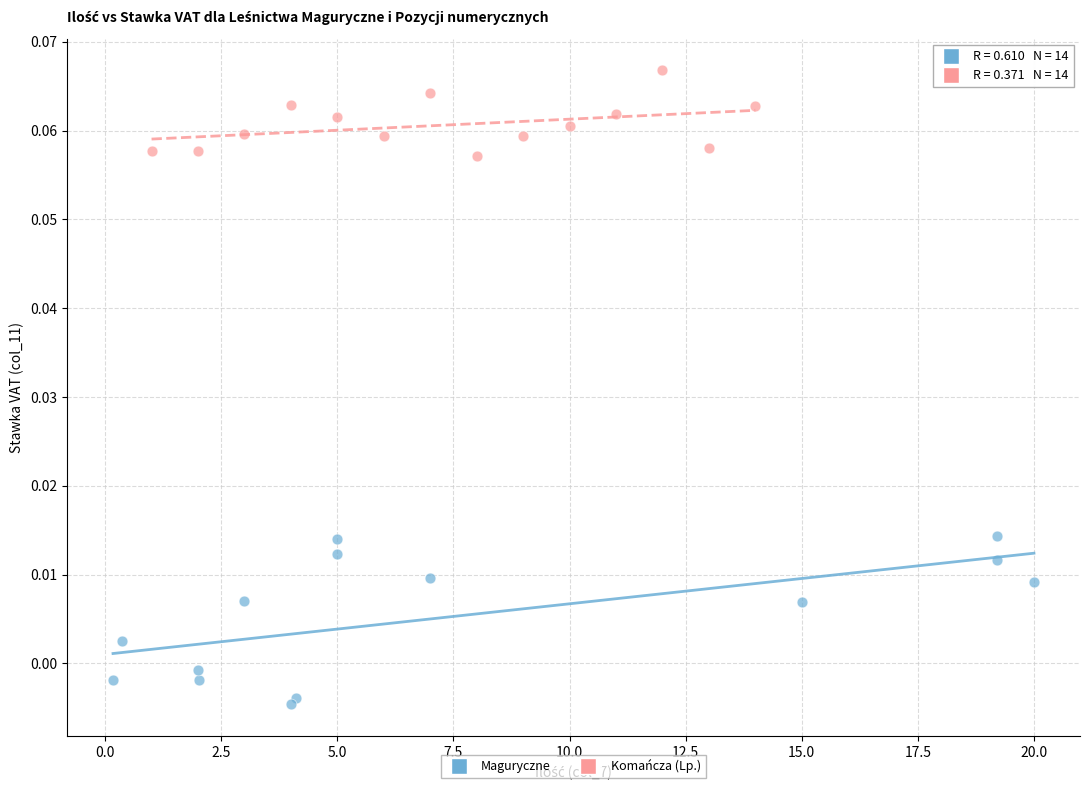

Which series contains the lowest Y value?

Maguryczne